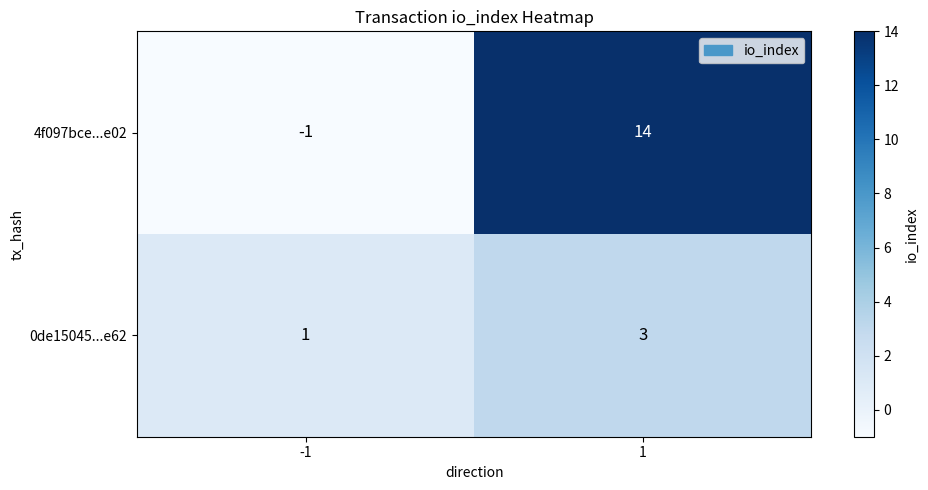

What is the sum of all 4f097bce...e02 values?

13